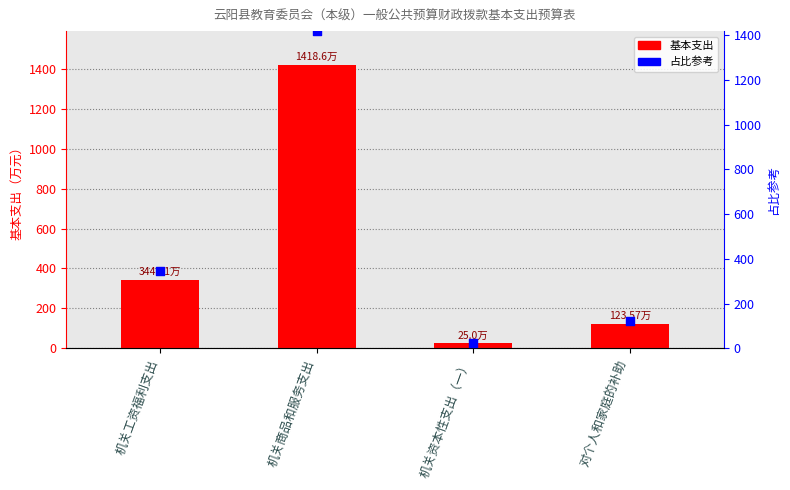

What is the total value across all series at 机关商品和服务支出?

2837.2